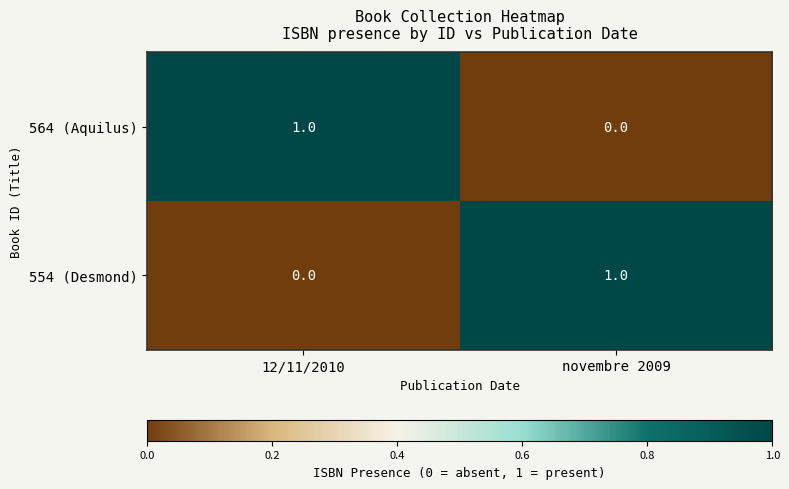

Is the value of 564 (Aquilus) at novembre 2009 greater than the value of 554 (Desmond) at novembre 2009?

No